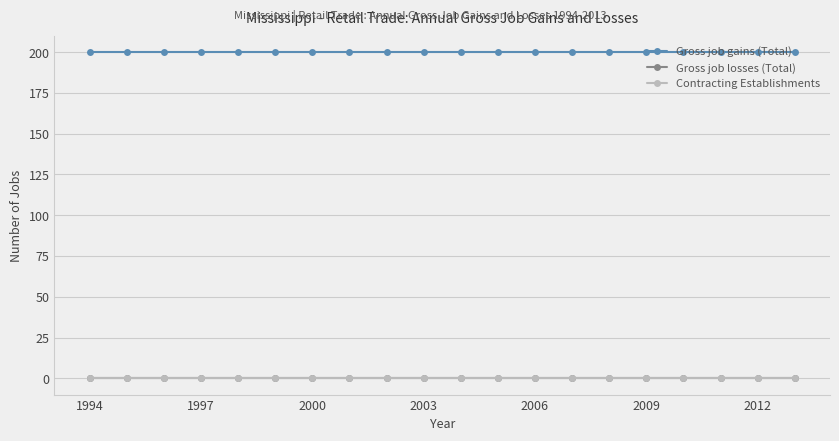

Is this an area chart (filled region under the line)?

No